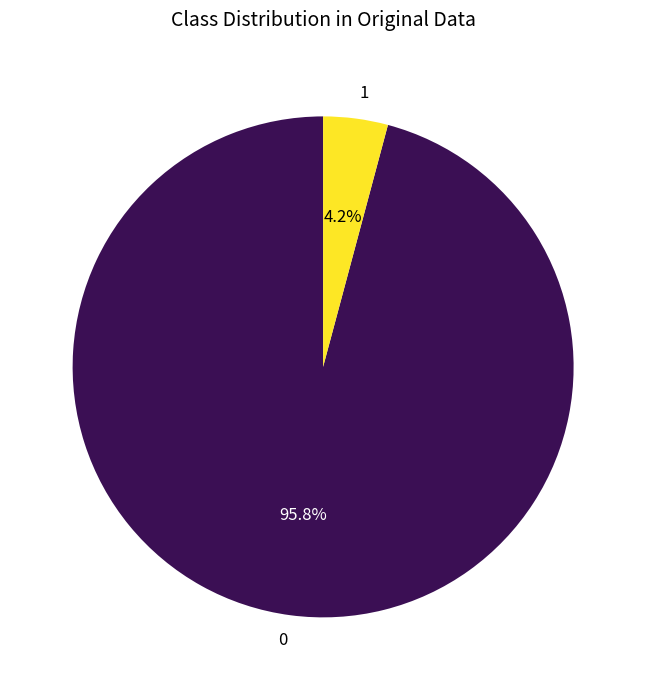

To the nearest percent, what is the difference between the largest and smallest slice percentages?

92%